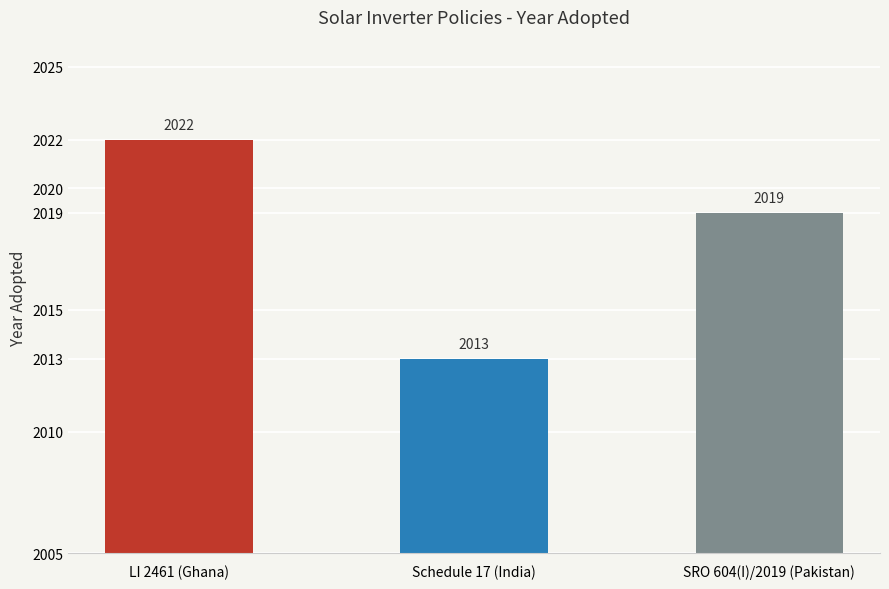

What position from the left is LI 2461 (Ghana)?

1